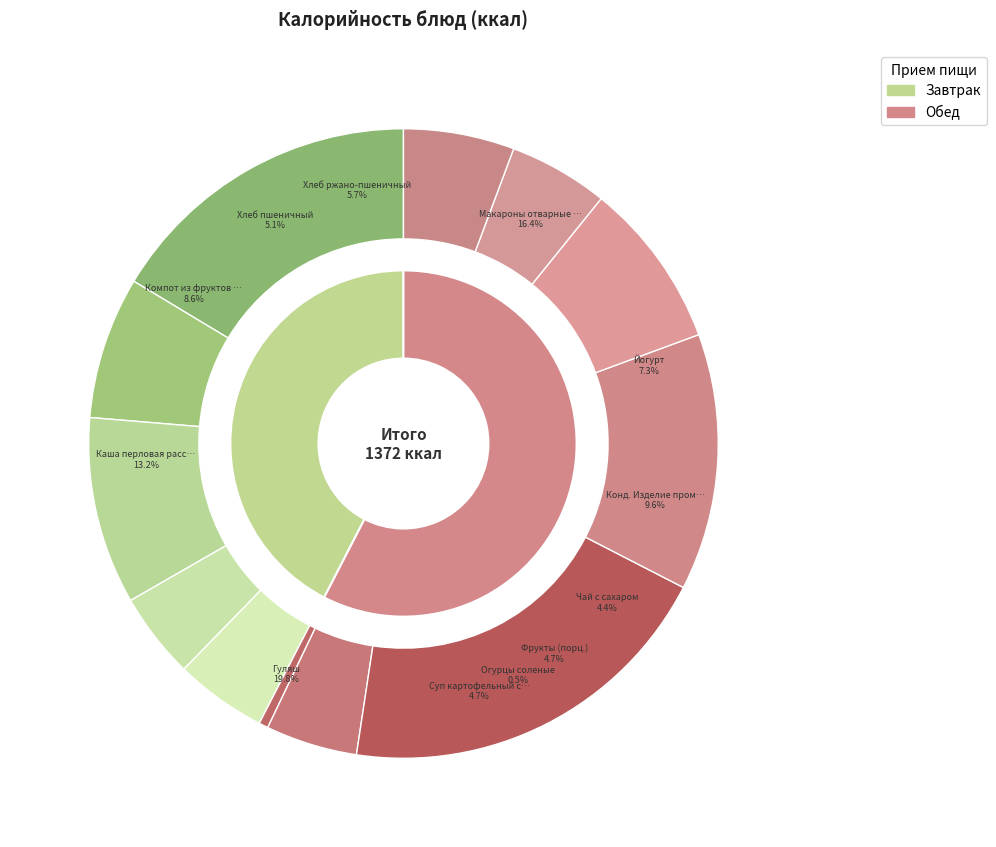

True or false: Каша перловая рассыпчатая accounts for 6% of the total.

False